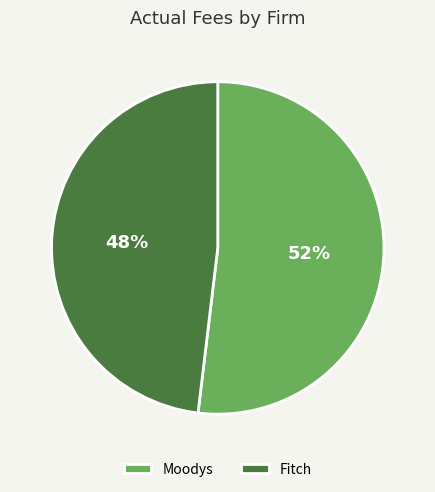

True or false: Moodys accounts for 52% of the total.

True